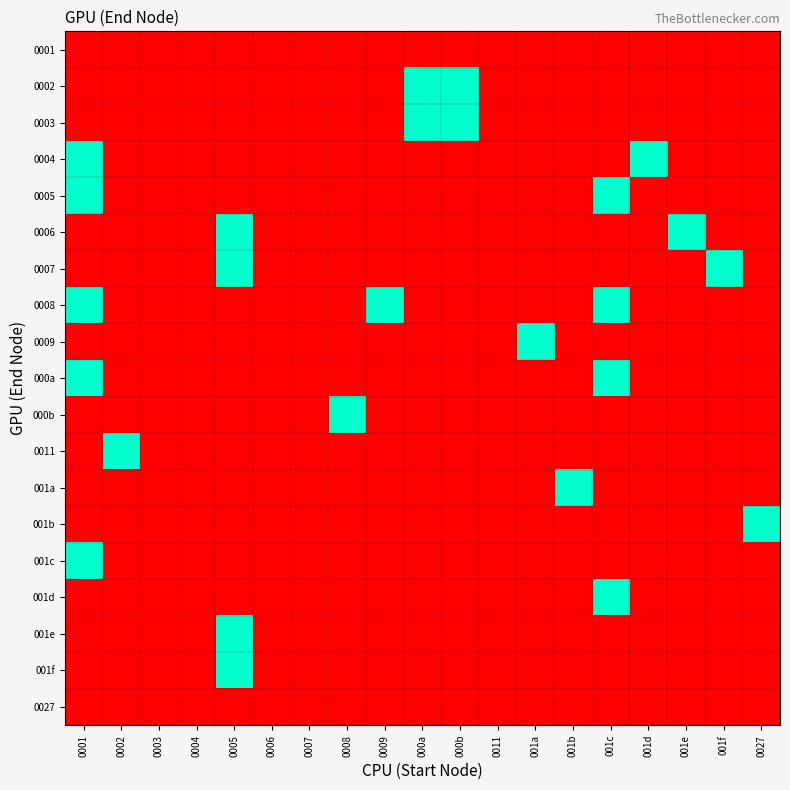

Count the number of categories in the chart.

19